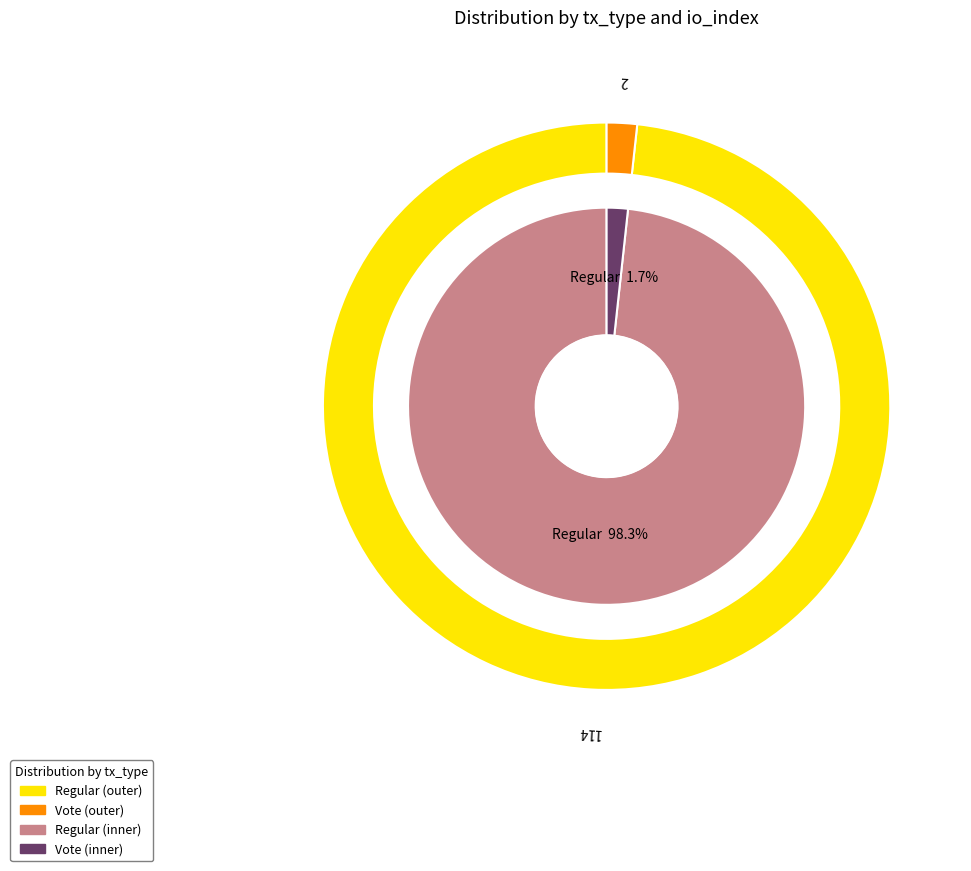

What percentage is the Regular (tx_index=114) slice, to the nearest percent?

98%